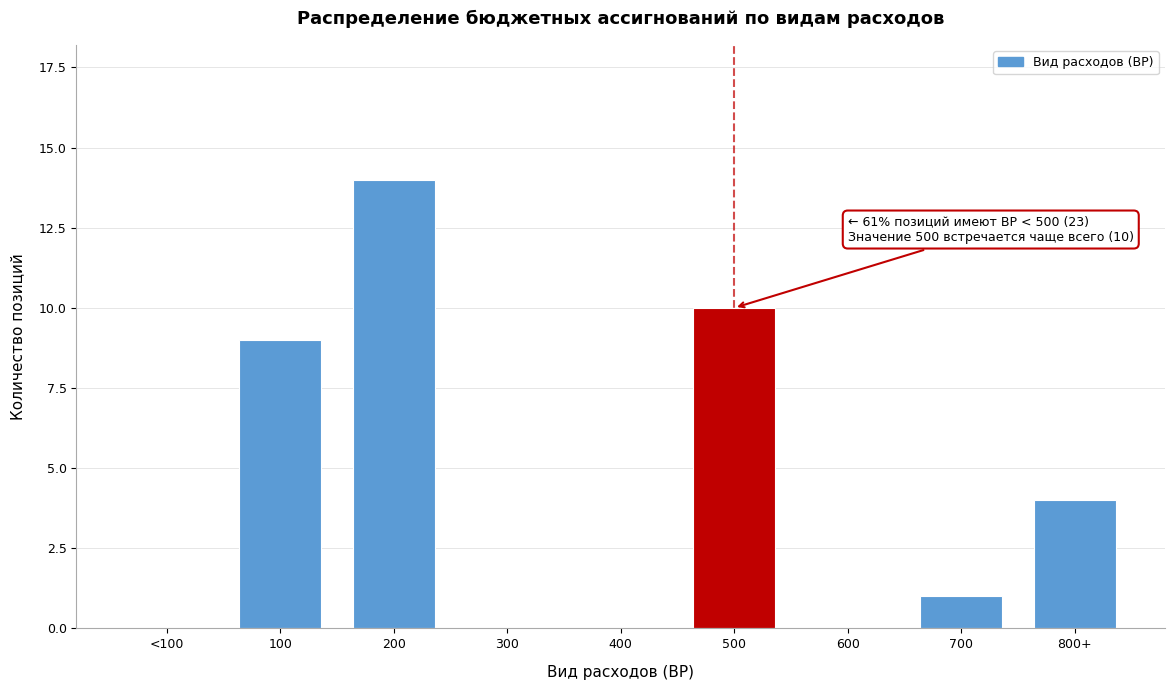

Reading left to right, what are all the values shown in this chart?

<100=0	100=9	200=14	300=0	400=0	500=10	600=0	700=1	800+=4